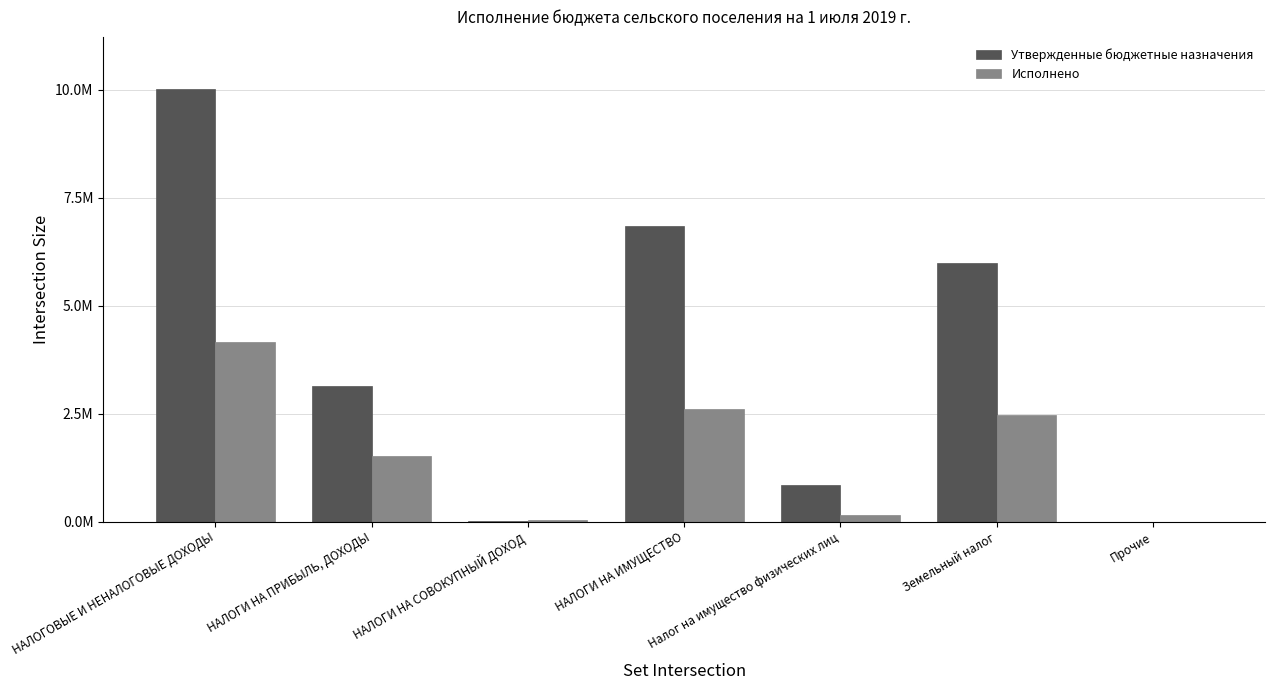

What is the difference between the highest and lowest values at НАЛОГИ НА ПРИБЫЛЬ, ДОХОДЫ?

1635943.4